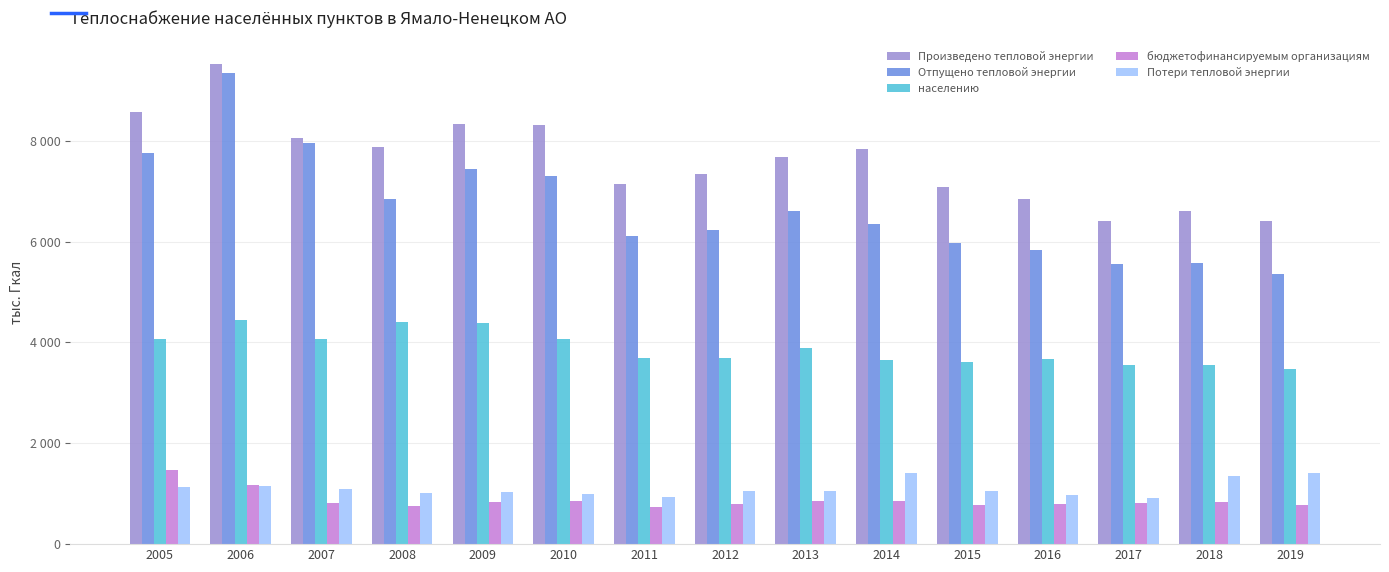

What is the approximate value of Отпущено тепловой энергии at 2016?

5831